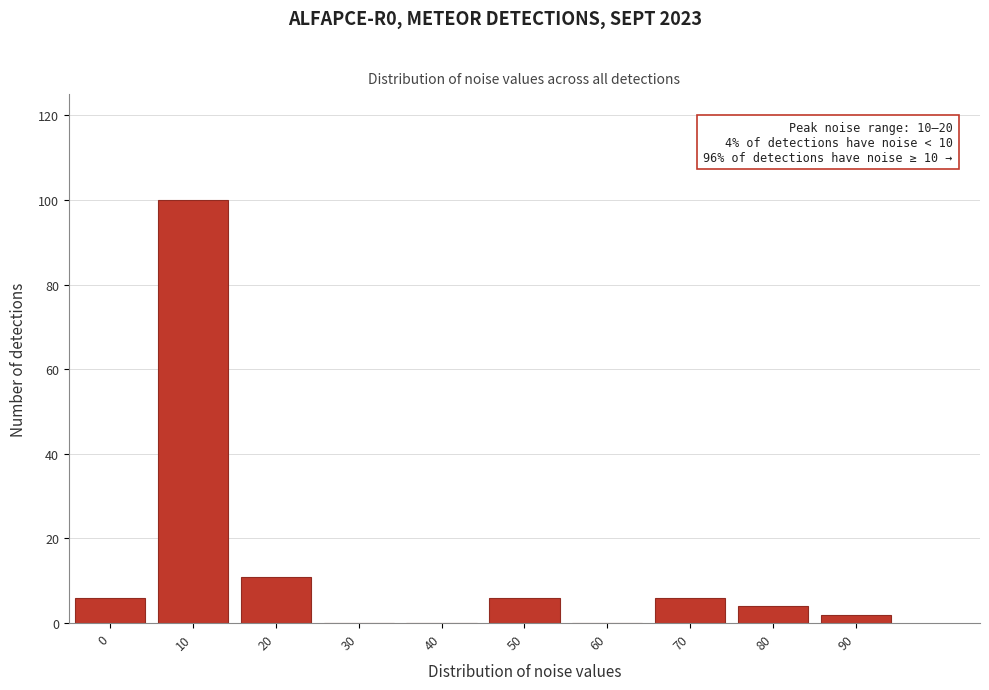

Reading left to right, what are all the values shown in this chart?

0=6	10=100	20=11	30=0	40=0	50=6	60=0	70=6	80=4	90=2